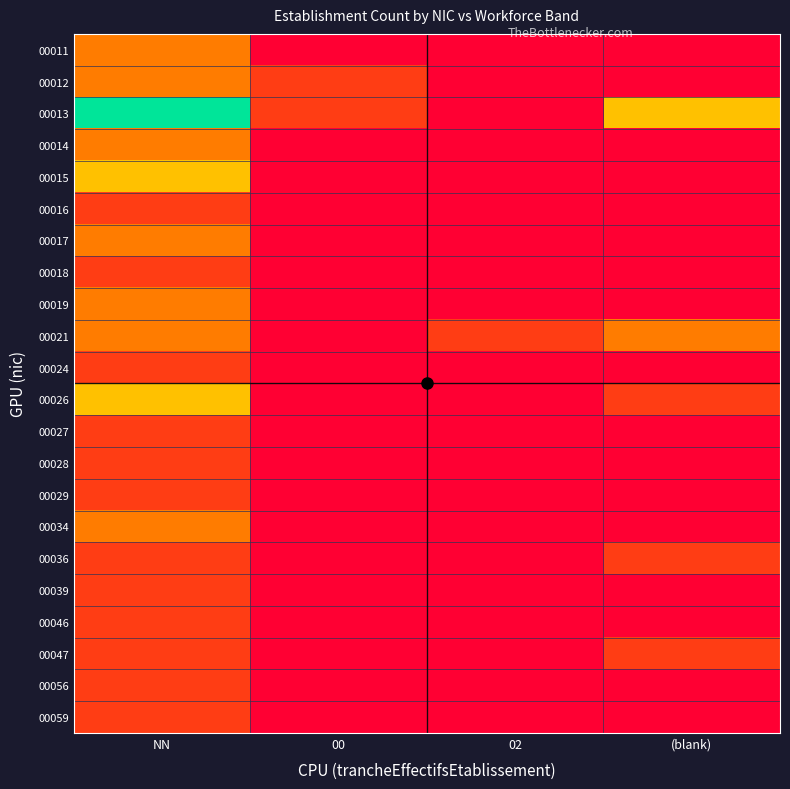

Rank the series at (blank) from highest to lowest value.

00013, 00021, 00026, 00036, 00047, 00011, 00012, 00014, 00015, 00016, 00017, 00018, 00019, 00024, 00027, 00028, 00029, 00034, 00039, 00046, 00056, 00059